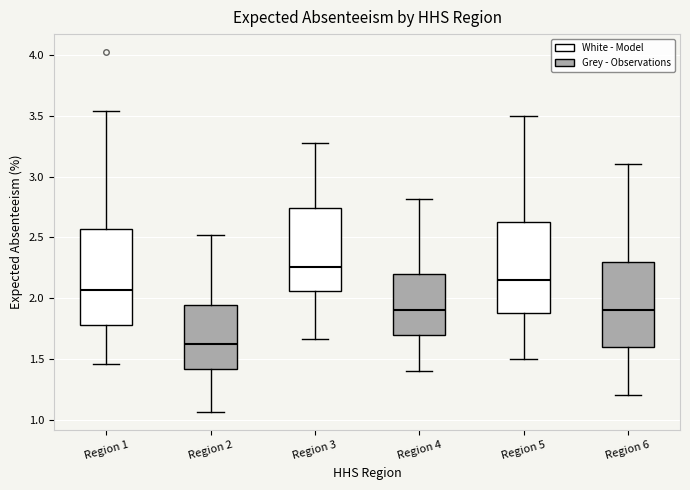

Reading left to right, transcribe this box plot: for each box, give where its median line is, the range the box spans, and where its two whiskers end, as read against the y-axis. The values are not printed on the chart, so give them approximately, as read against the axis.

Region 1: median 2.05, box 1.80 to 2.55, whiskers 1.45 to 3.55
Region 2: median 1.60, box 1.40 to 1.95, whiskers 1.05 to 2.50
Region 3: median 2.25, box 2.05 to 2.75, whiskers 1.65 to 3.30
Region 4: median 1.90, box 1.70 to 2.20, whiskers 1.40 to 2.80
Region 5: median 2.15, box 1.90 to 2.65, whiskers 1.50 to 3.50
Region 6: median 1.90, box 1.60 to 2.30, whiskers 1.20 to 3.10